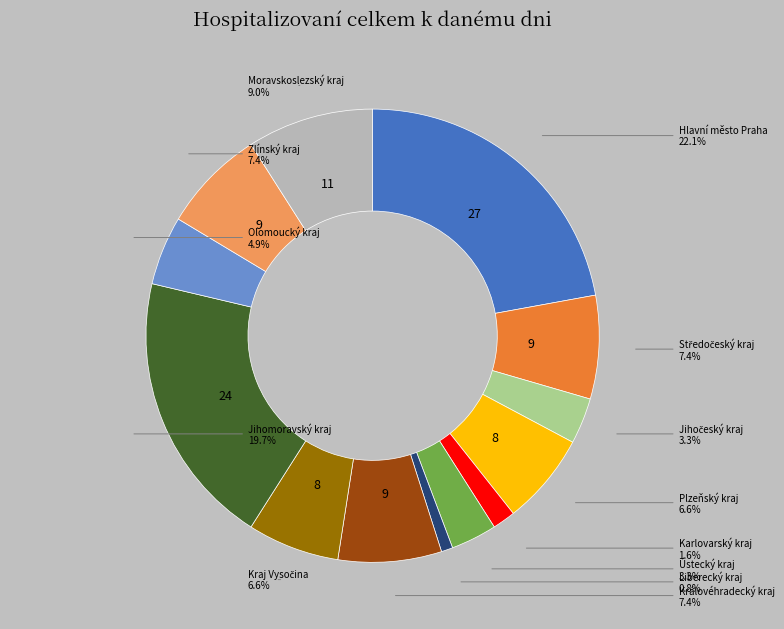

Does any single category account for the majority?

No